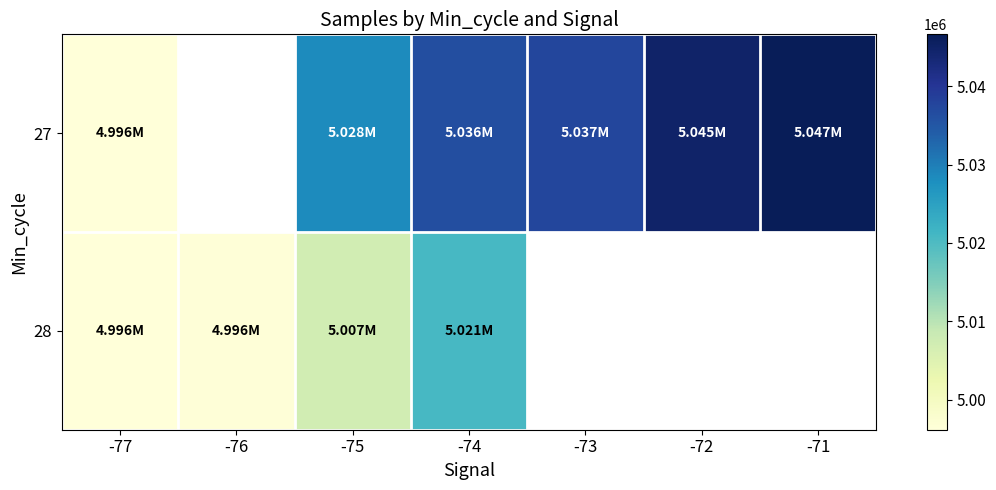

Between -77 and -74, which series saw the biggest shift?

27